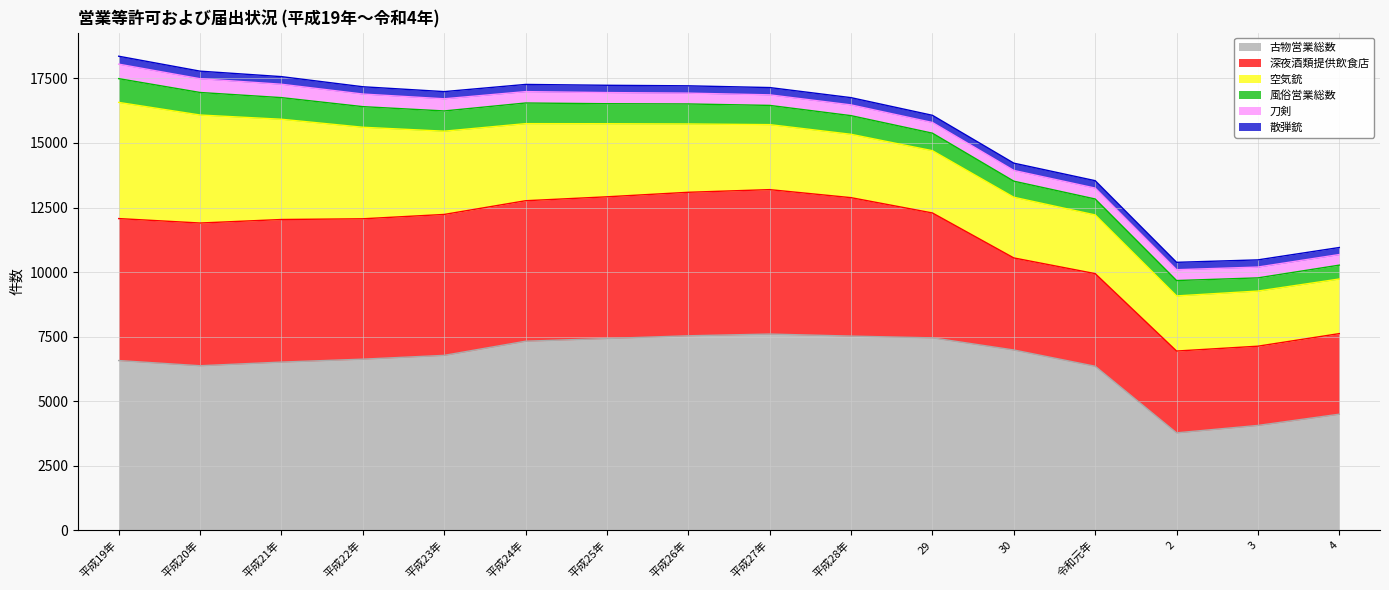

Rank the series at 2 from lowest to highest value.

散弾銃, 刀剣, 風俗営業総数, 空気銃, 深夜酒類提供飲食店, 古物営業総数